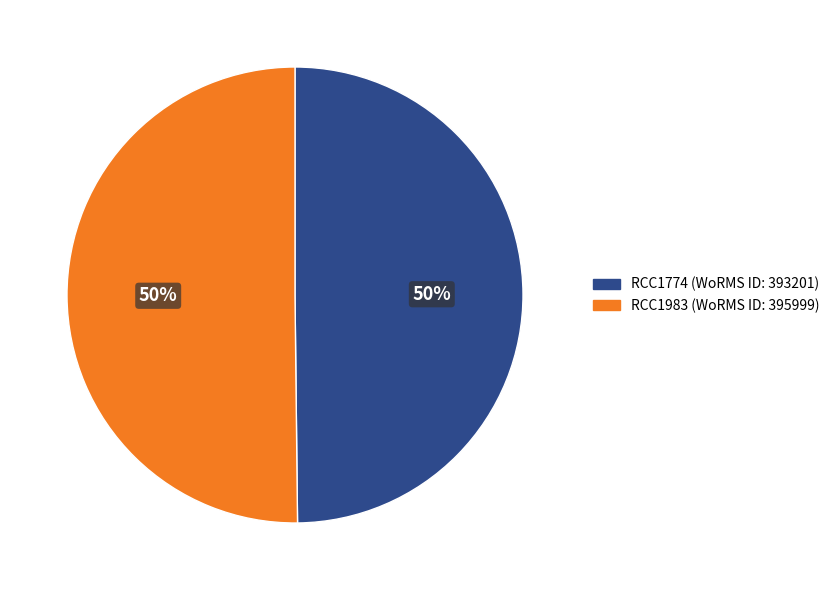

How many slices are in this pie chart?

2